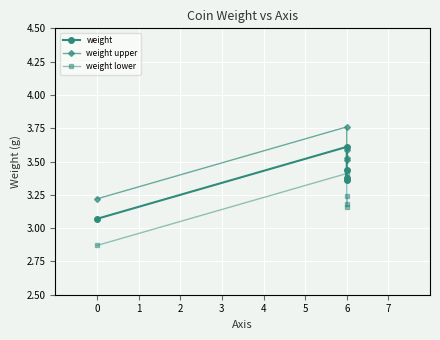

Which series has the largest total across all categories?

weight upper